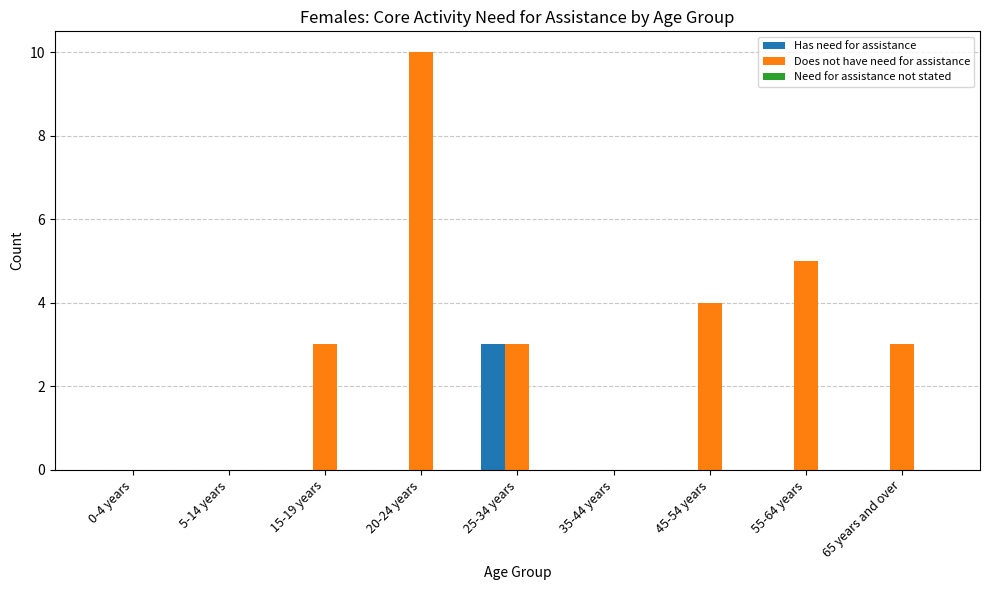

What is the greatest value displayed?

10